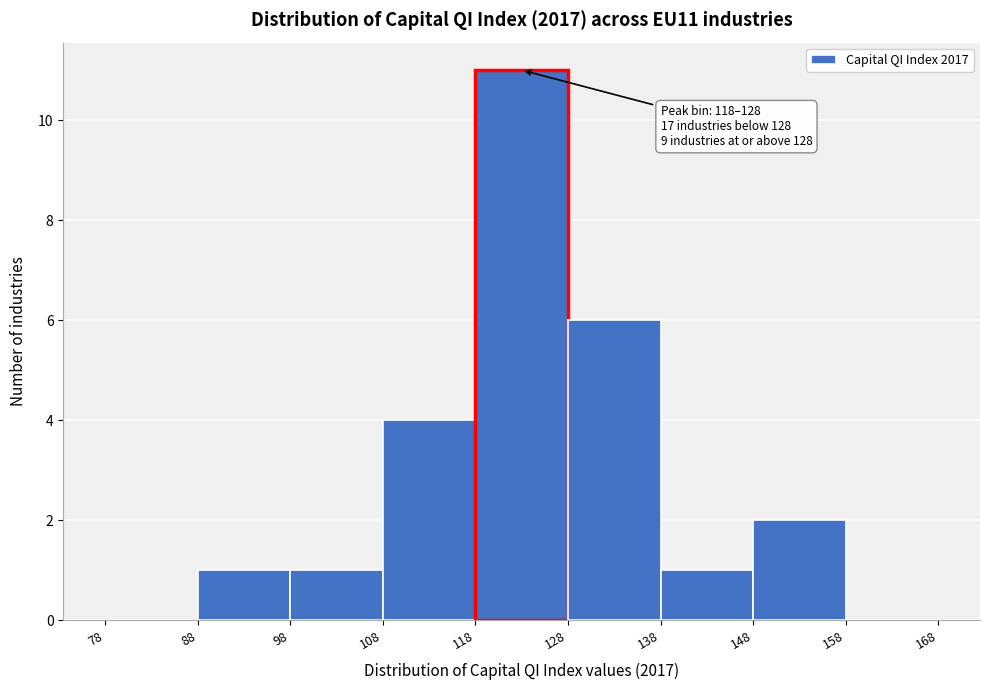

Over which range of the x-axis is the bar tallest?

118 to 128